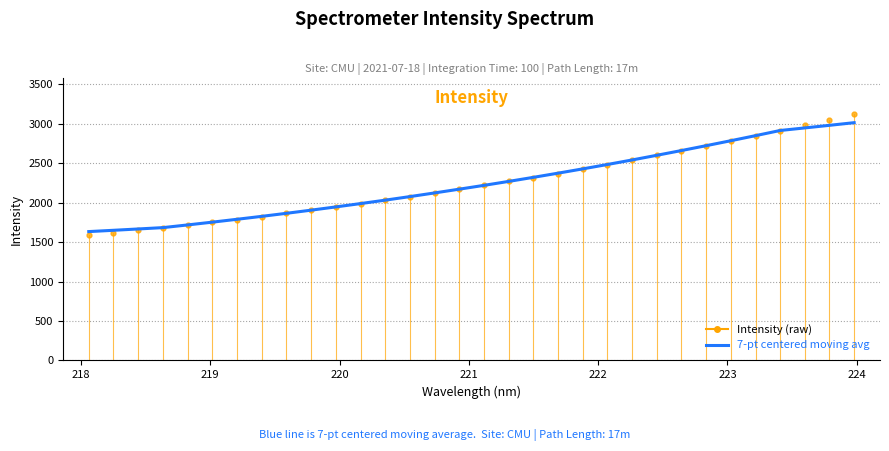

What is the difference between the maximum and minimum values?

1380.8